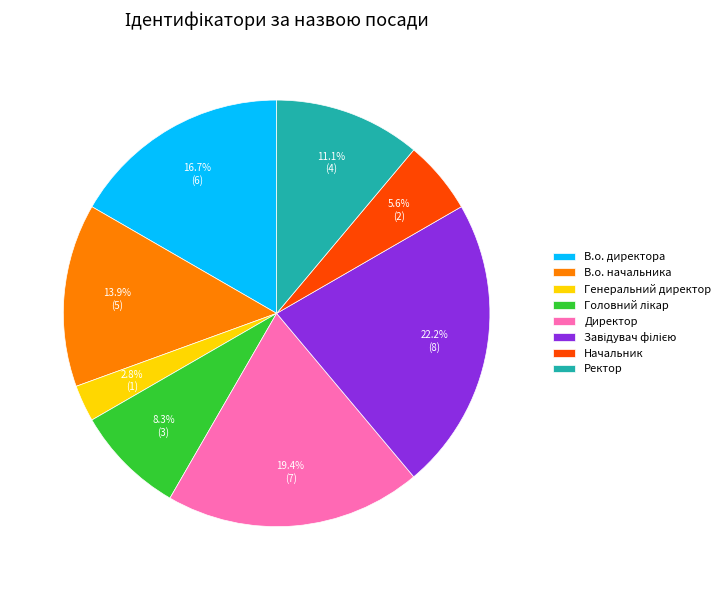

Is there a majority slice in this chart?

No